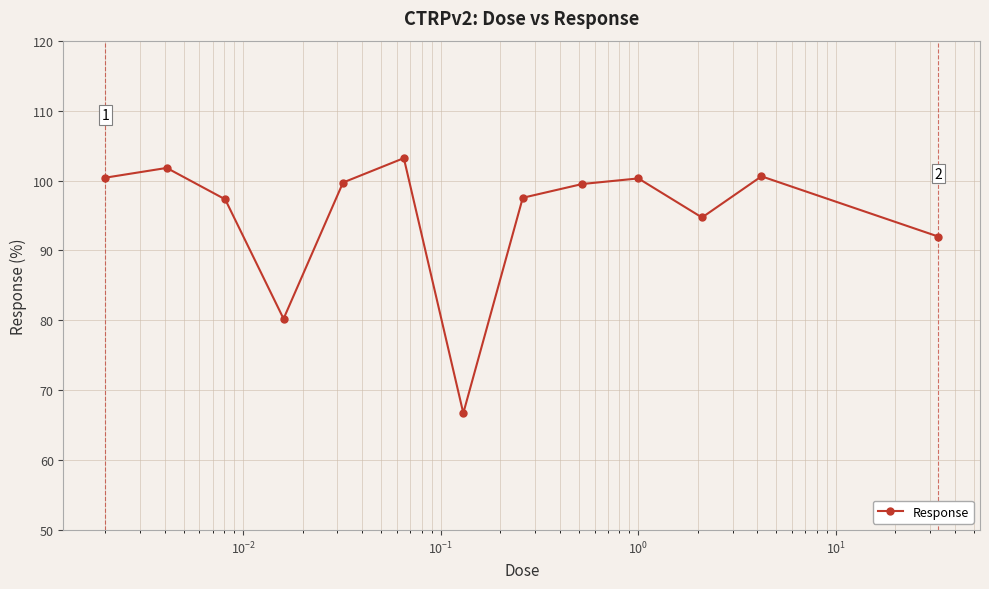

How many points are lower than both their immediate neighbors (excluding endpoints)?

3